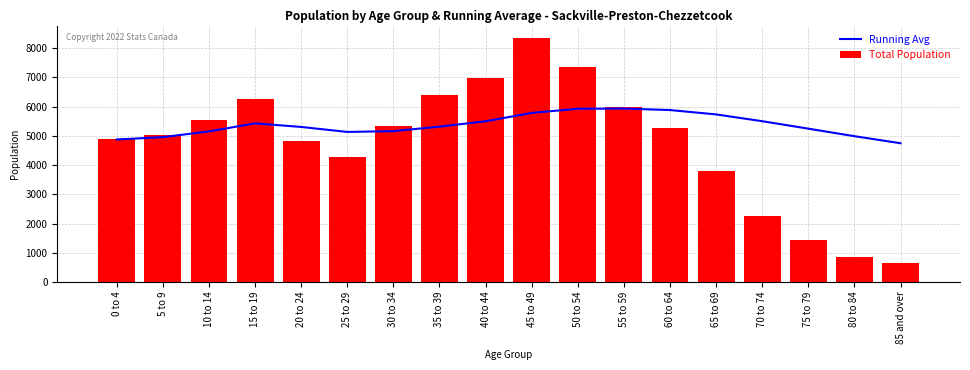

True or false: Total Population has a value of 6853.6 at 20 to 24.

False